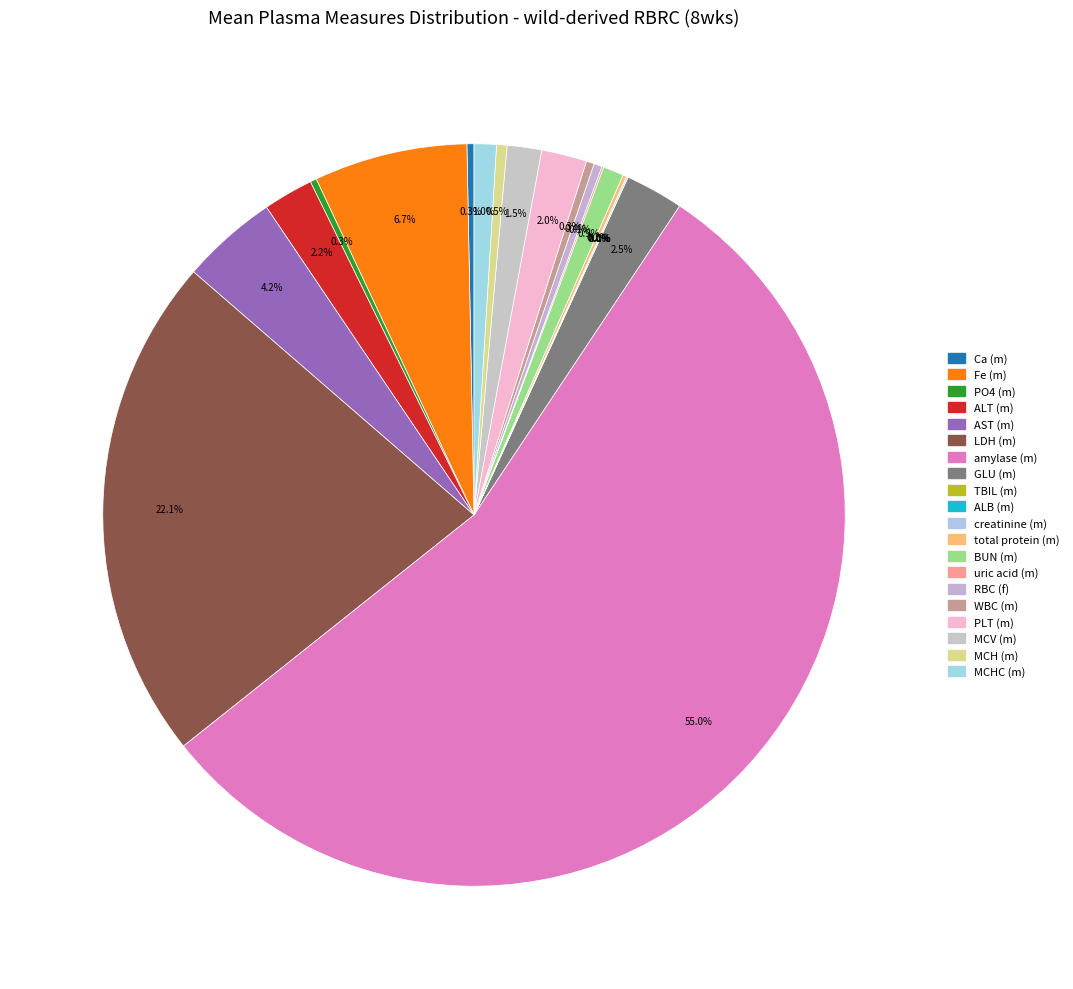

What is the change in value from PLT (m) to MCV (m)?

-14.9